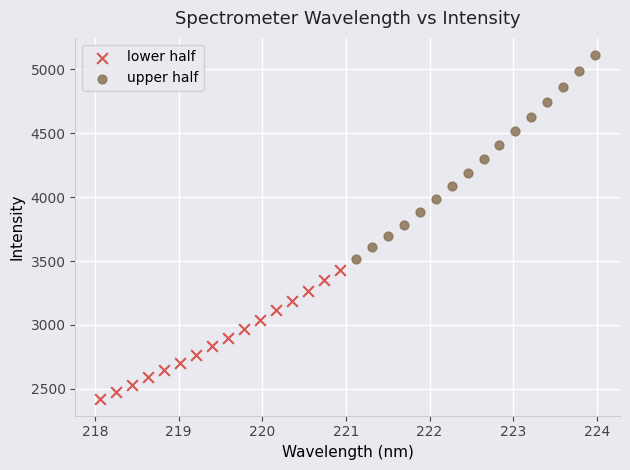

Which series contains the highest Y value?

upper half